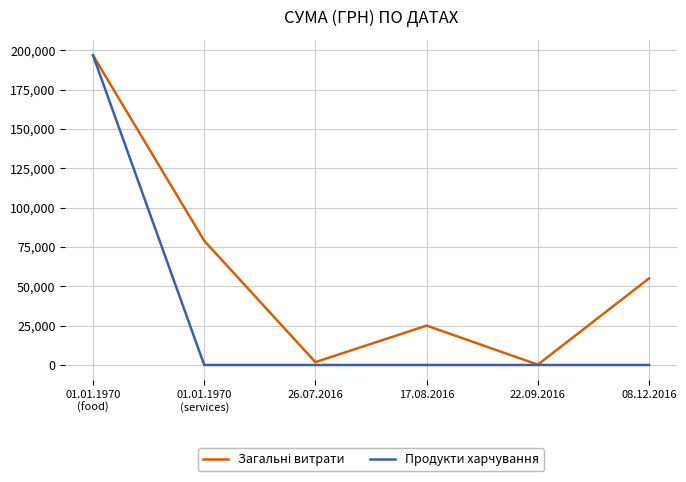

Which series has the widest spread of values?

Продукти харчування